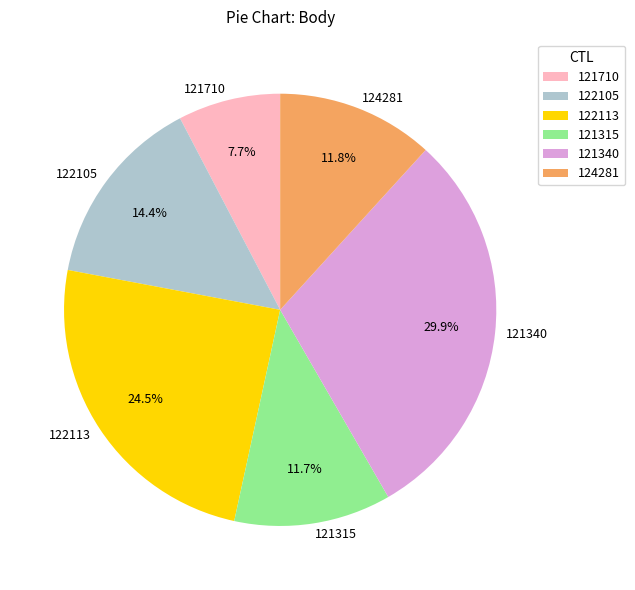

How many slices are in this pie chart?

6